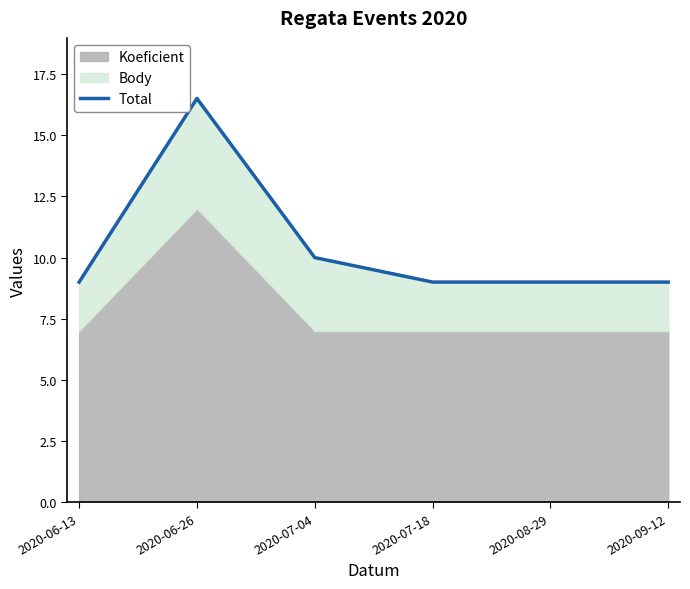

What is the label of the 1st point from the right?

2020-09-12